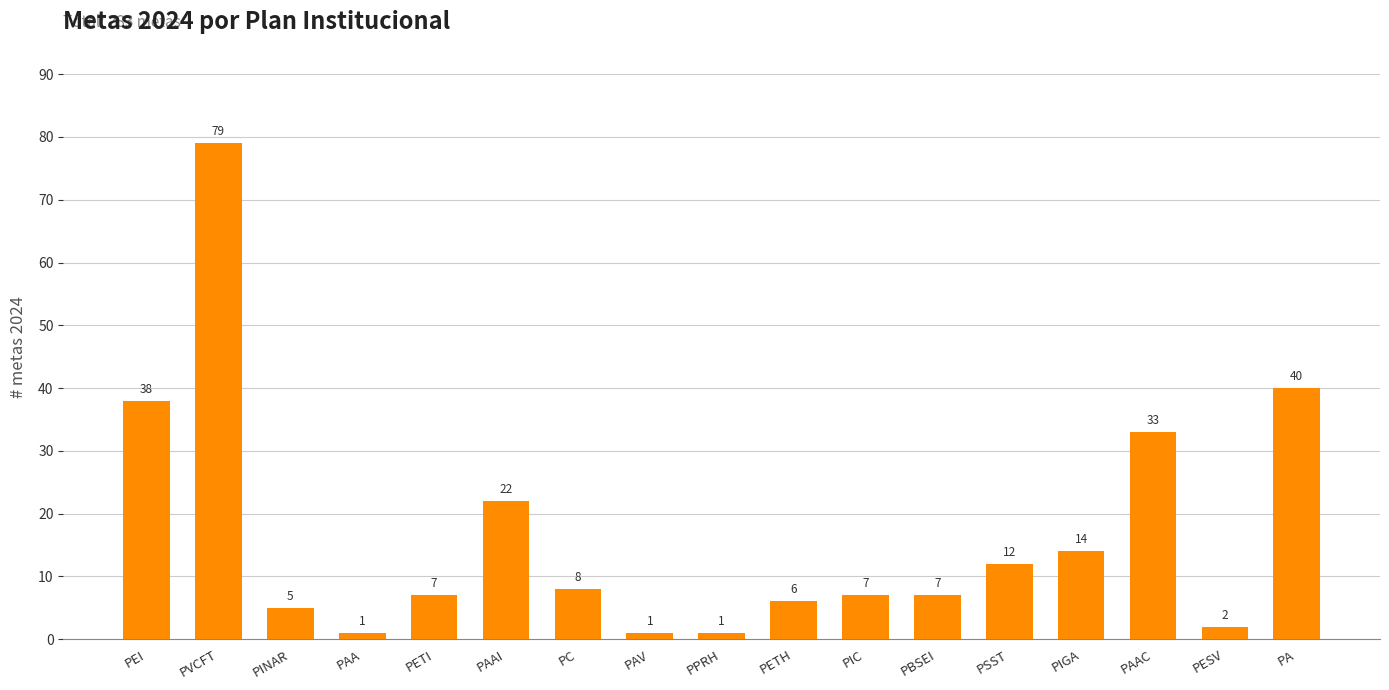

True or false: the data shows 6 at PETH.

True